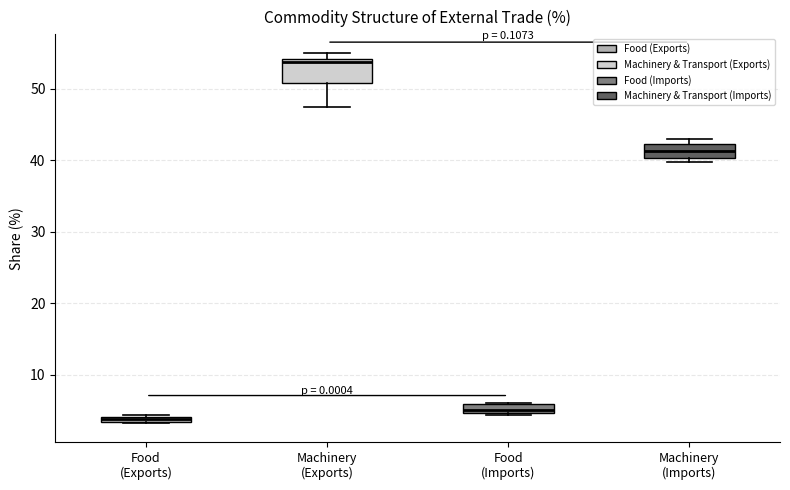

Which box's median line is the highest?

Machinery (Exports)